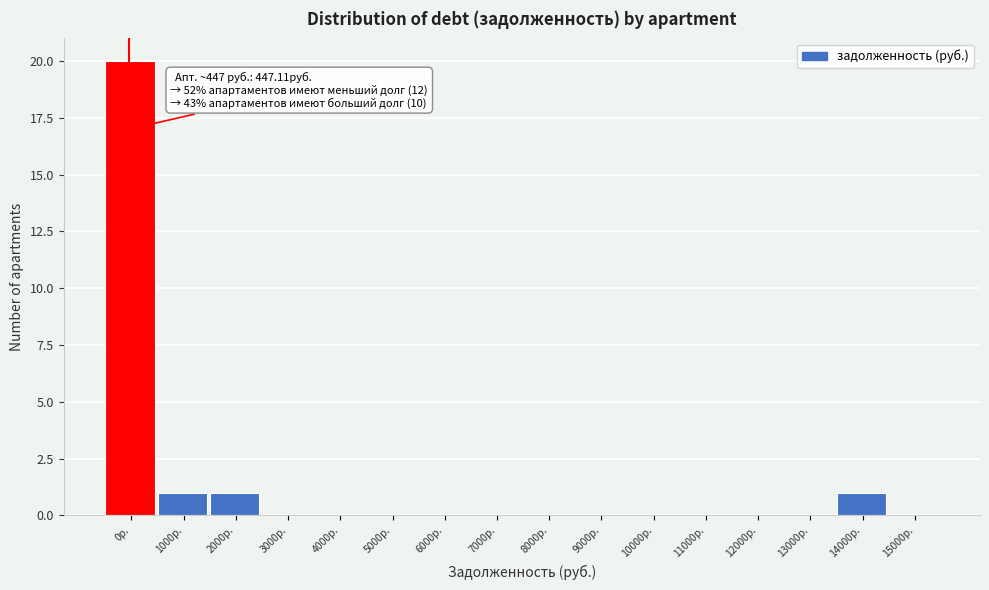

Reading right to left, what are all the values shown in this chart?

15000р.=0	14000р.=1	13000р.=0	12000р.=0	11000р.=0	10000р.=0	9000р.=0	8000р.=0	7000р.=0	6000р.=0	5000р.=0	4000р.=0	3000р.=0	2000р.=1	1000р.=1	0р.=20